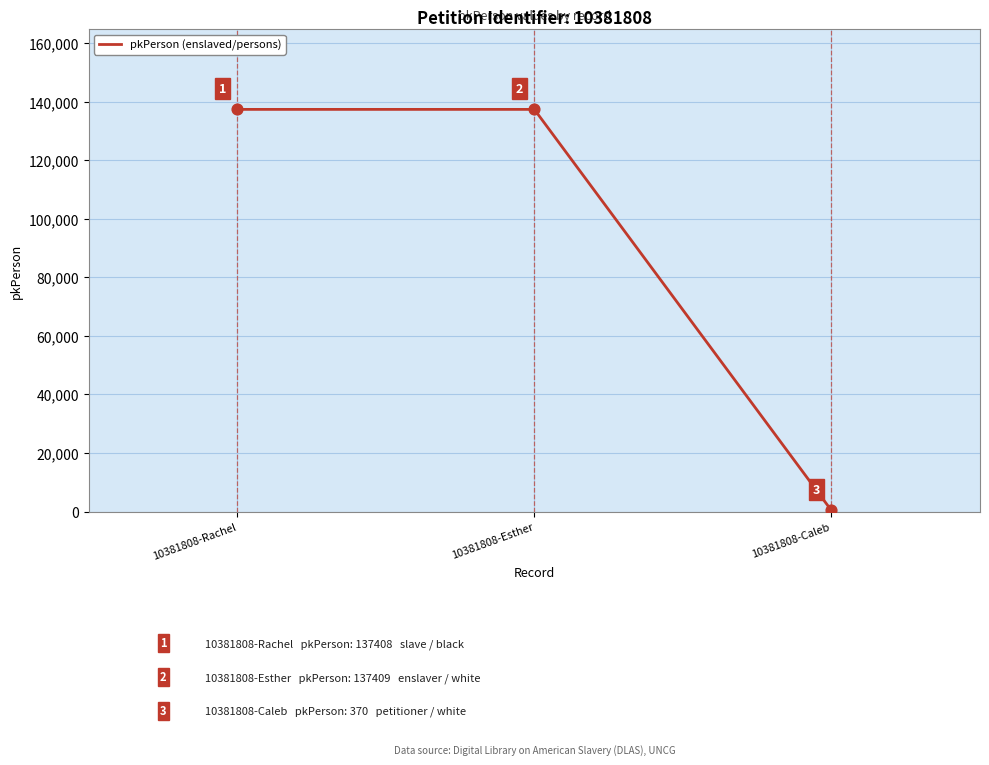

What is the ratio of the value at 10381808-Esther to the value at 10381808-Caleb?

371.4